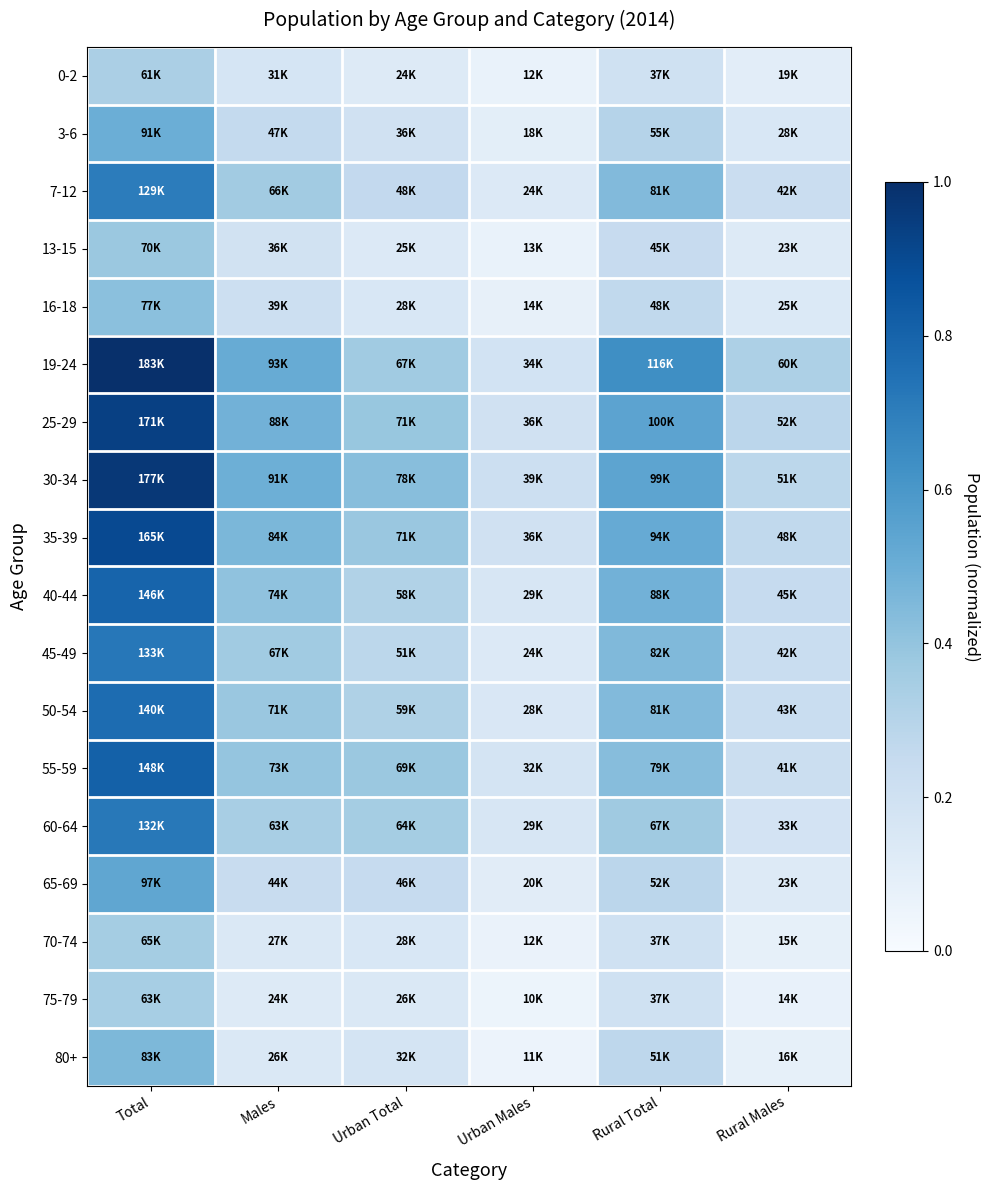

Reading right to left, transcribe all the data shown in this chart.

0-2: Rural Males=0.1	Rural Total=0.2	Urban Males=0.1	Urban Total=0.1	Males=0.2	Total=0.3
3-6: Rural Males=0.2	Rural Total=0.3	Urban Males=0.1	Urban Total=0.2	Males=0.3	Total=0.5
7-12: Rural Males=0.2	Rural Total=0.4	Urban Males=0.1	Urban Total=0.3	Males=0.4	Total=0.7
13-15: Rural Males=0.1	Rural Total=0.2	Urban Males=0.1	Urban Total=0.1	Males=0.2	Total=0.4
16-18: Rural Males=0.1	Rural Total=0.3	Urban Males=0.1	Urban Total=0.2	Males=0.2	Total=0.4
19-24: Rural Males=0.3	Rural Total=0.6	Urban Males=0.2	Urban Total=0.4	Males=0.5	Total=1.0
25-29: Rural Males=0.3	Rural Total=0.5	Urban Males=0.2	Urban Total=0.4	Males=0.5	Total=0.9
30-34: Rural Males=0.3	Rural Total=0.5	Urban Males=0.2	Urban Total=0.4	Males=0.5	Total=1.0
35-39: Rural Males=0.3	Rural Total=0.5	Urban Males=0.2	Urban Total=0.4	Males=0.5	Total=0.9
40-44: Rural Males=0.2	Rural Total=0.5	Urban Males=0.2	Urban Total=0.3	Males=0.4	Total=0.8
45-49: Rural Males=0.2	Rural Total=0.4	Urban Males=0.1	Urban Total=0.3	Males=0.4	Total=0.7
50-54: Rural Males=0.2	Rural Total=0.4	Urban Males=0.2	Urban Total=0.3	Males=0.4	Total=0.8
55-59: Rural Males=0.2	Rural Total=0.4	Urban Males=0.2	Urban Total=0.4	Males=0.4	Total=0.8
60-64: Rural Males=0.2	Rural Total=0.4	Urban Males=0.2	Urban Total=0.4	Males=0.3	Total=0.7
65-69: Rural Males=0.1	Rural Total=0.3	Urban Males=0.1	Urban Total=0.2	Males=0.2	Total=0.5
70-74: Rural Males=0.1	Rural Total=0.2	Urban Males=0.1	Urban Total=0.2	Males=0.1	Total=0.4
75-79: Rural Males=0.1	Rural Total=0.2	Urban Males=0.1	Urban Total=0.1	Males=0.1	Total=0.3
80+: Rural Males=0.1	Rural Total=0.3	Urban Males=0.1	Urban Total=0.2	Males=0.1	Total=0.5